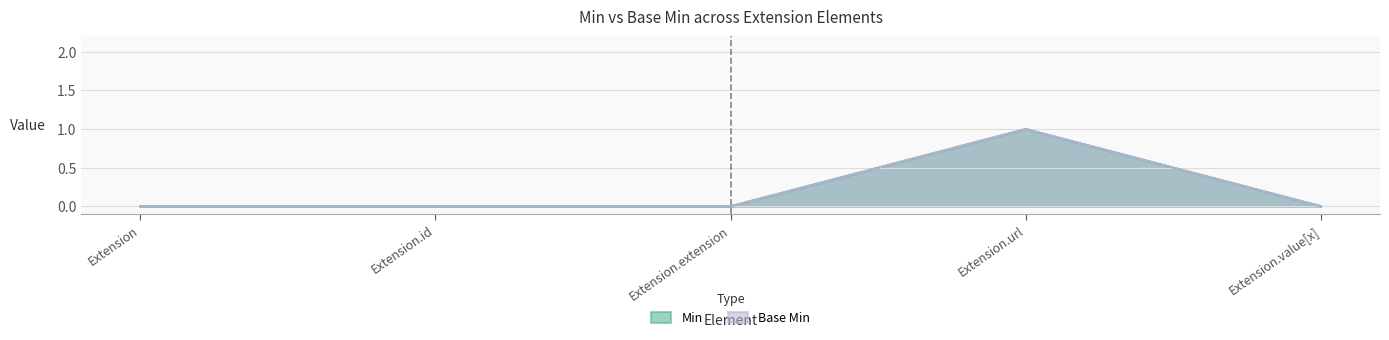

Is it true that Base Min equals 1 at Extension.url?

True